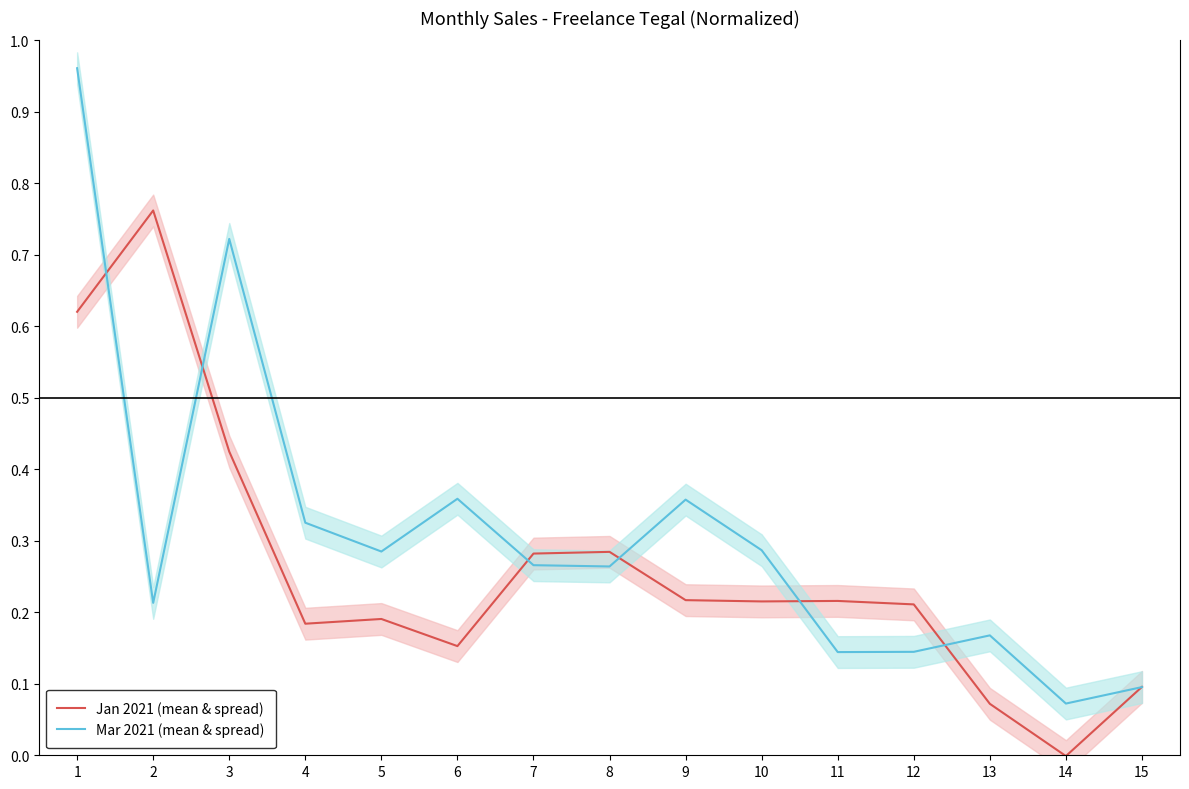

Is this an area chart (filled region under the line)?

No